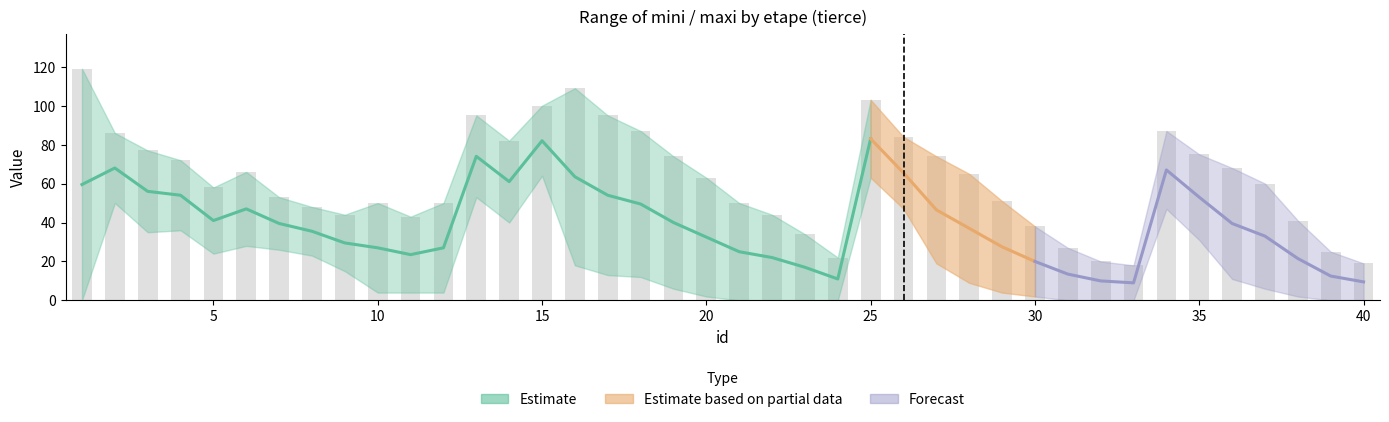

Is it true that maxi equals 146 at 26?

False